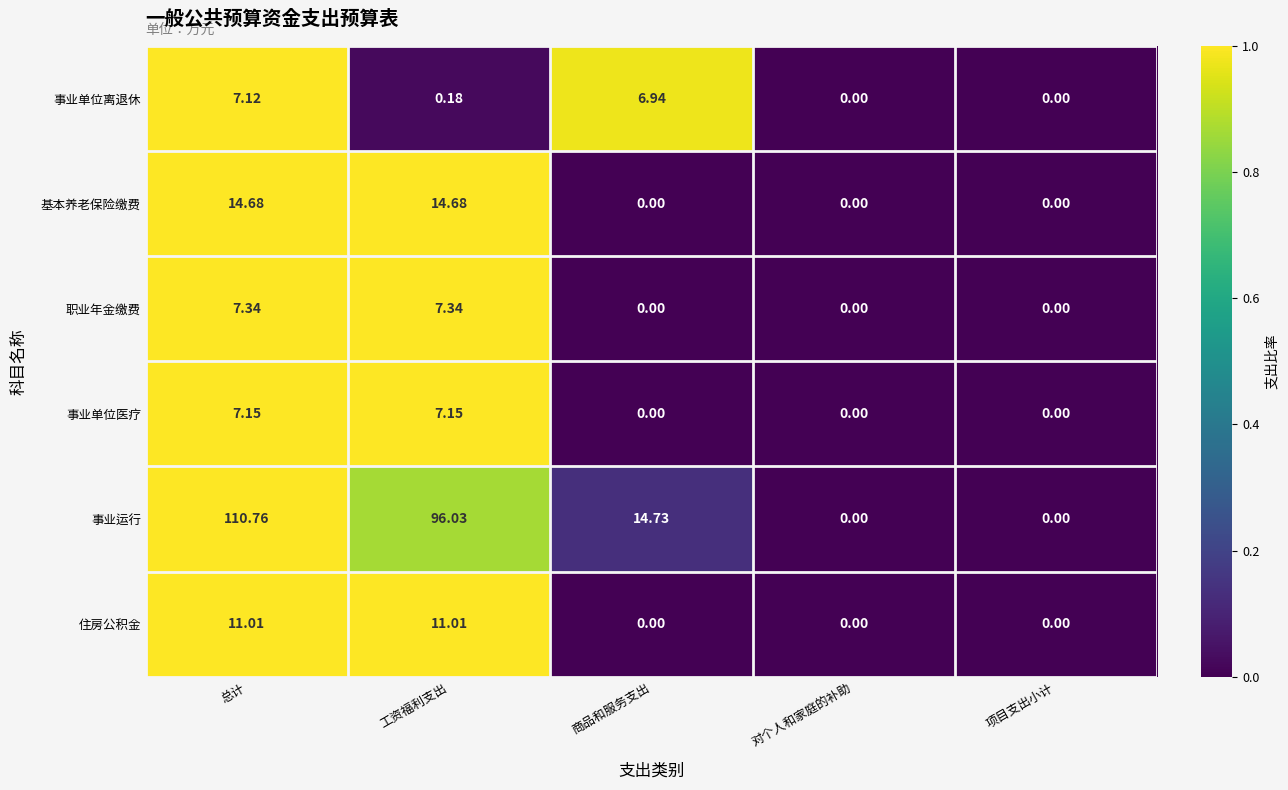

Which category has the highest value in the 事业运行 series?

总计